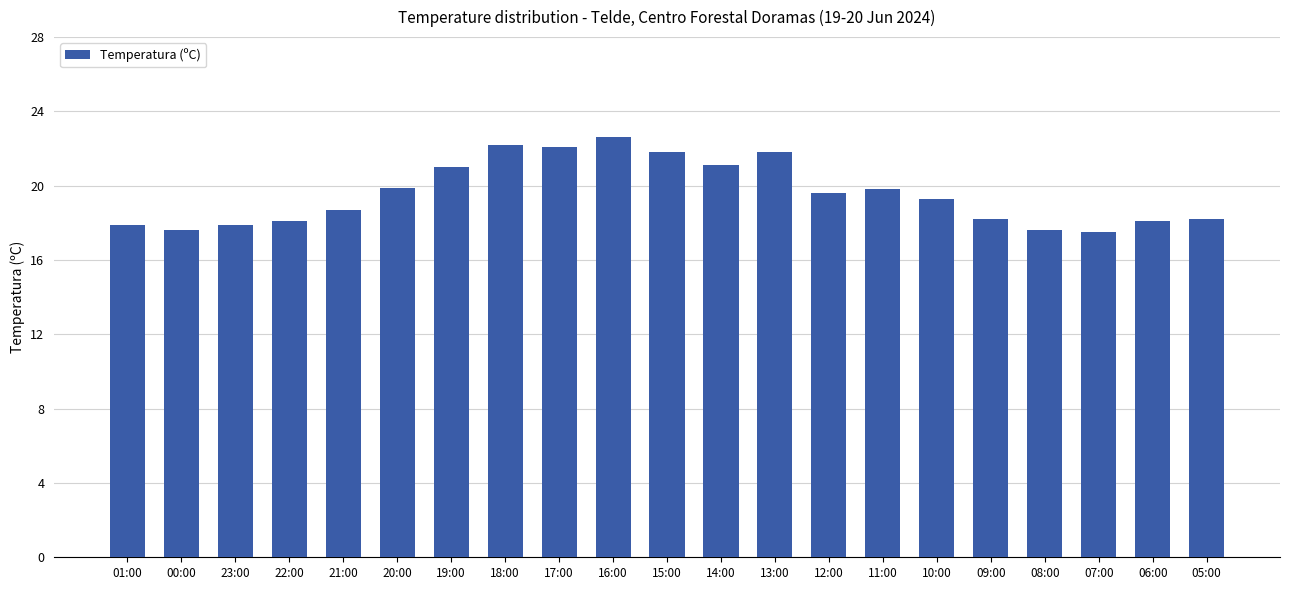

What is the sum of all values?

411.0